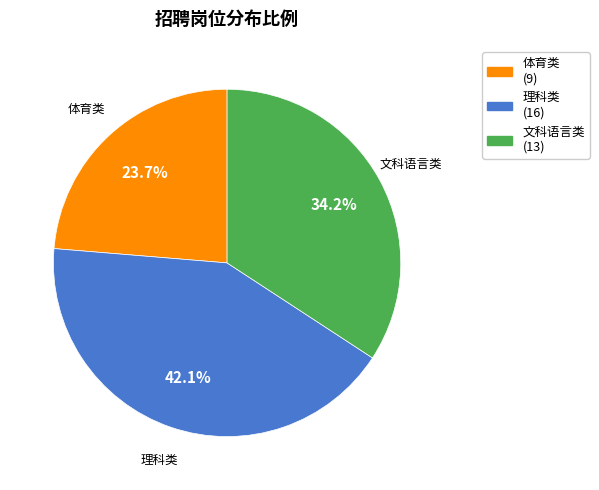

How many slices are in this pie chart?

3